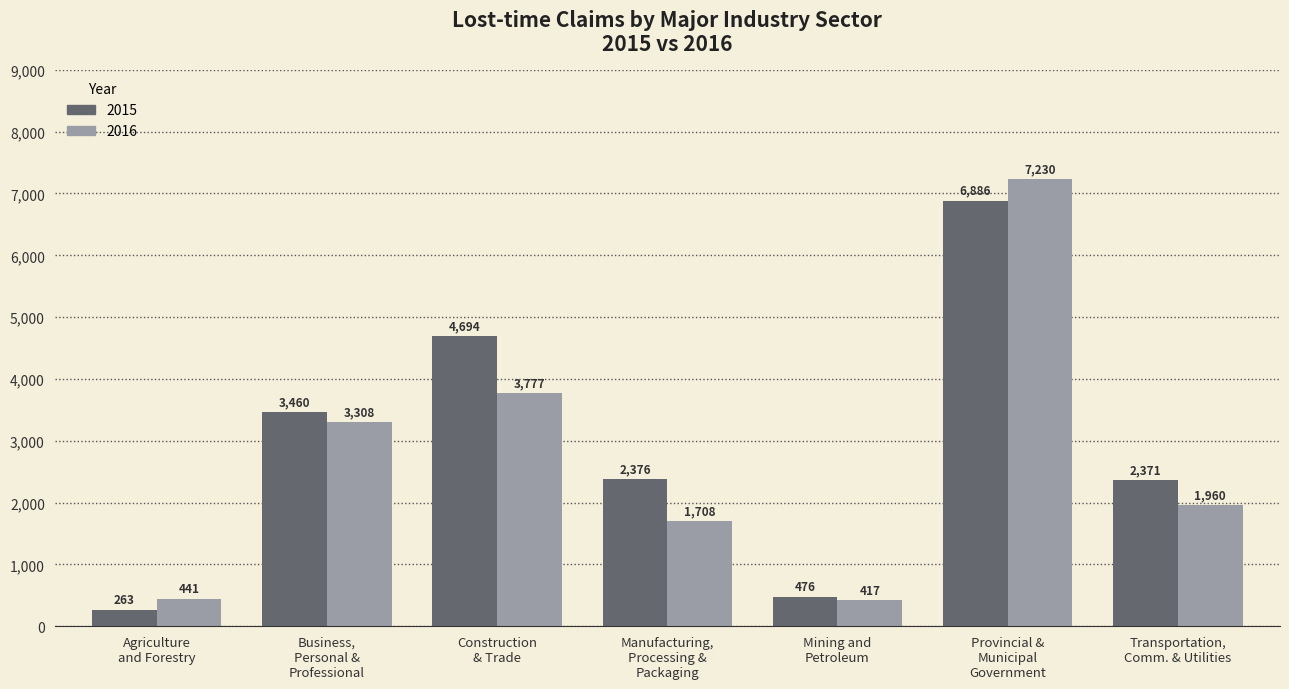

List the series in order of their overall mean, highest first.

2015, 2016